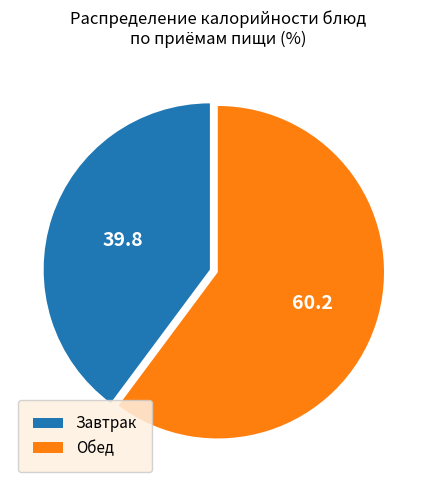

Is it true that Обед is 60% of the pie?

True